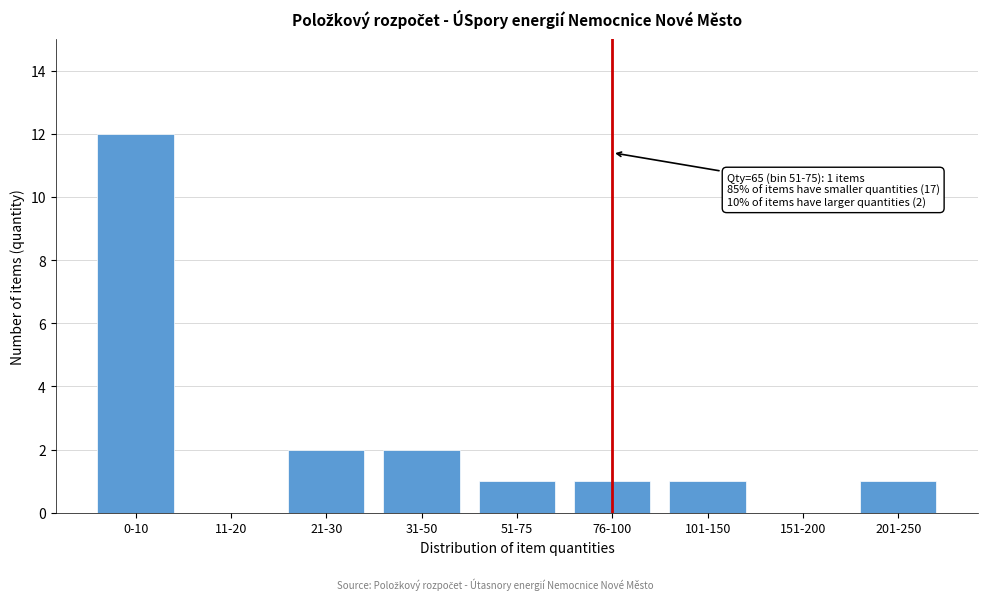

Reading left to right, transcribe all the data shown in this chart.

0-10=12	11-20=0	21-30=2	31-50=2	51-75=1	76-100=1	101-150=1	151-200=0	201-250=1